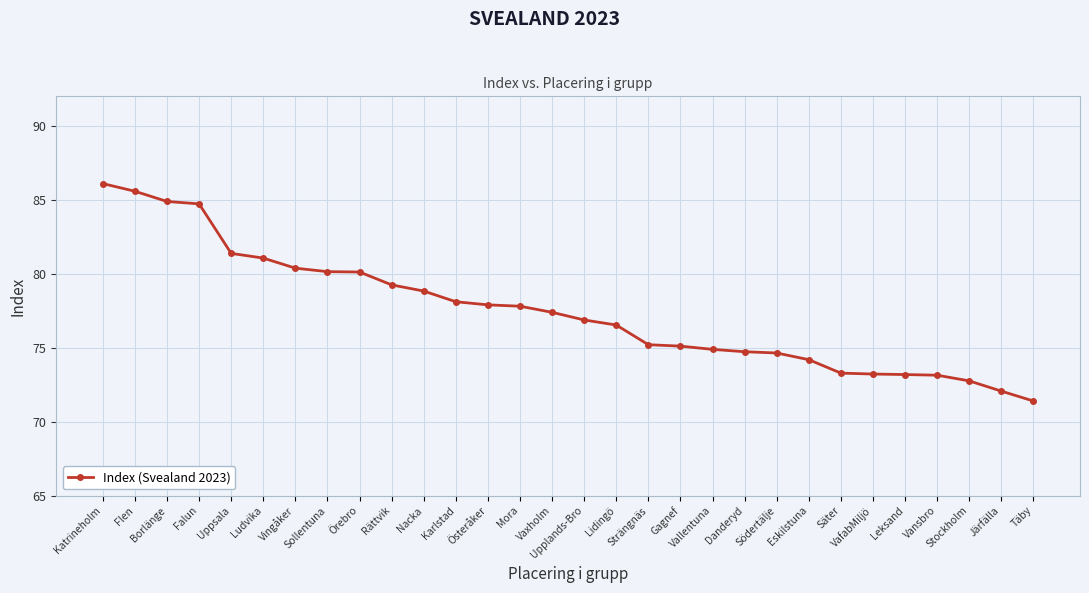

Approximately how many times larger is the value at Gagnef compared to Österåker?

1.0